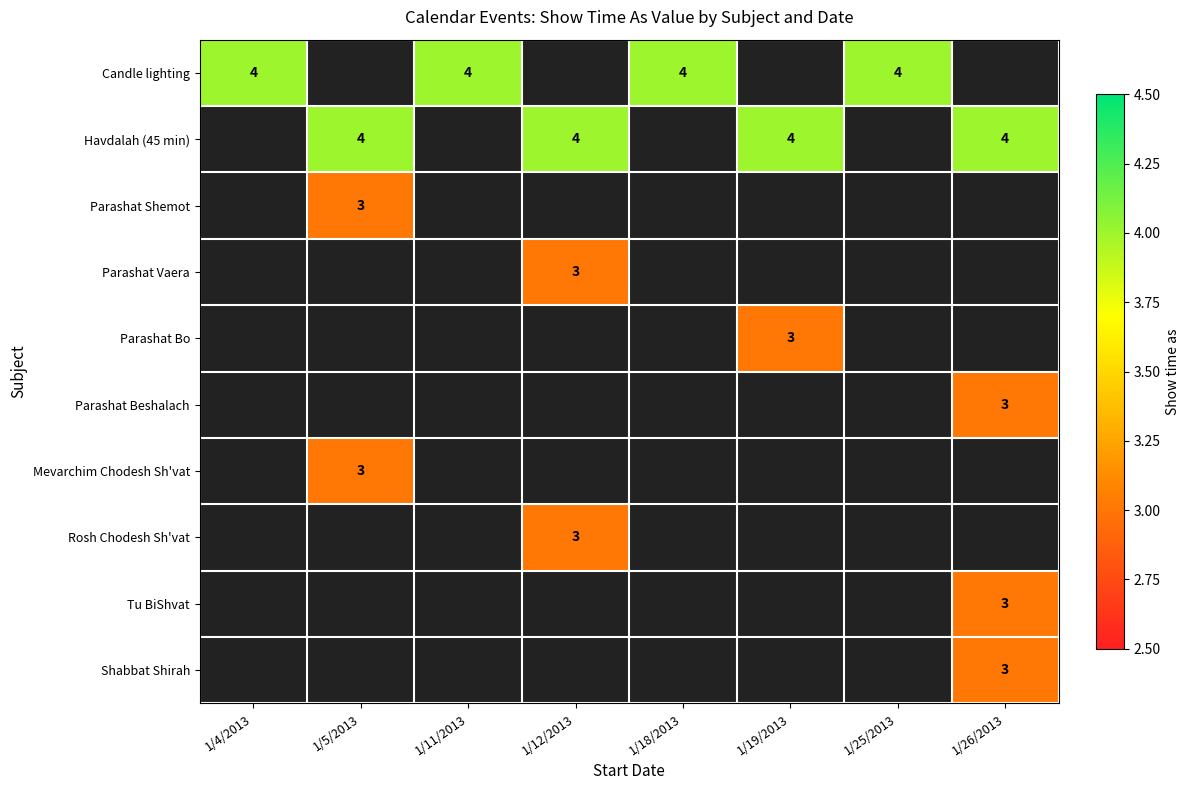

Is it true that Parashat Vaera equals 3 at 1/12/2013?

True